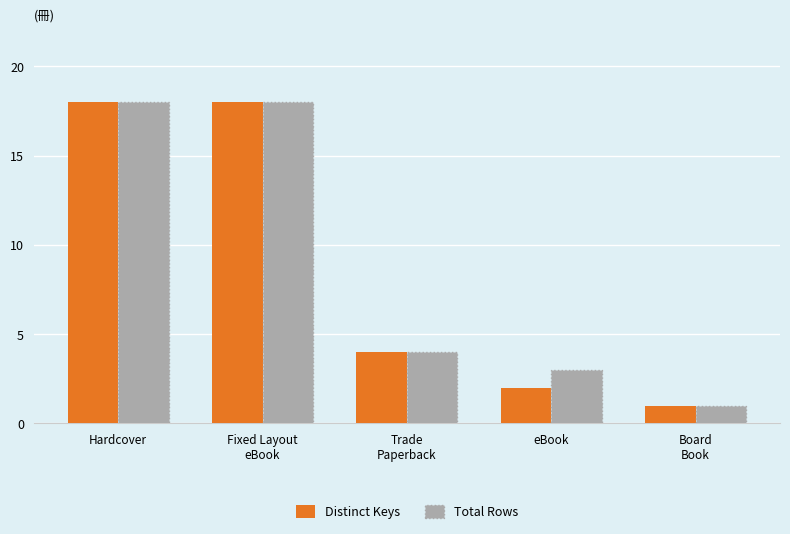

Where does the Distinct Keys series first go above 4?

Hardcover